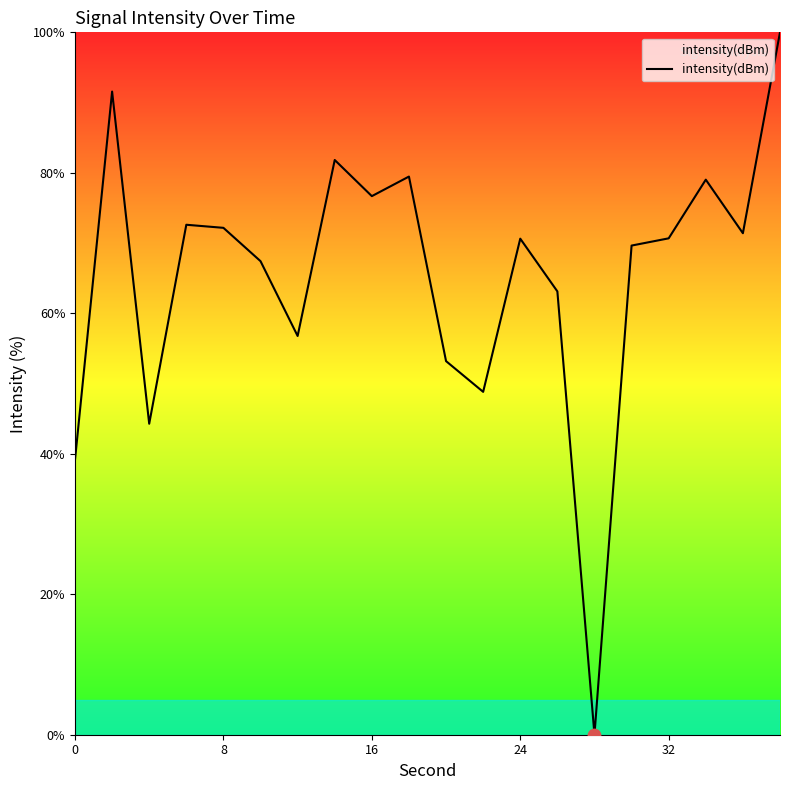

What is the difference between the maximum and minimum values?

100.0